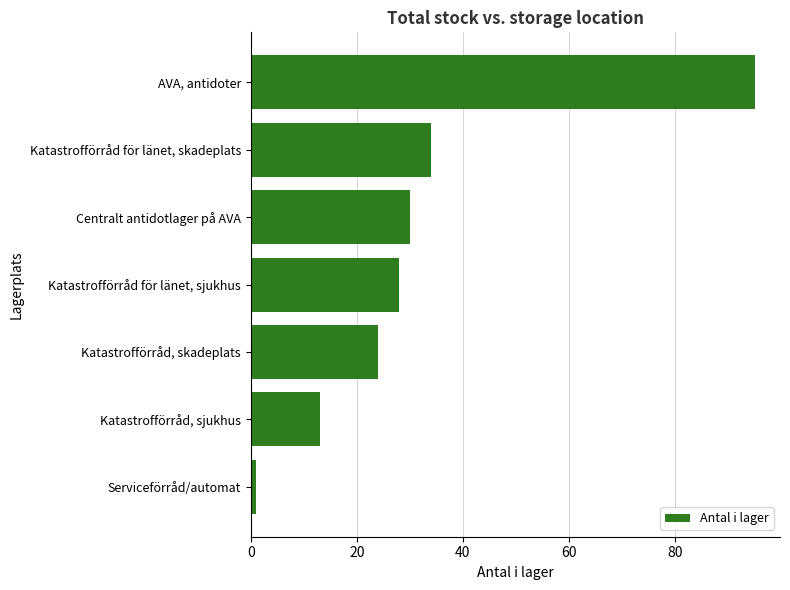

What is the minimum value shown in the chart?

1